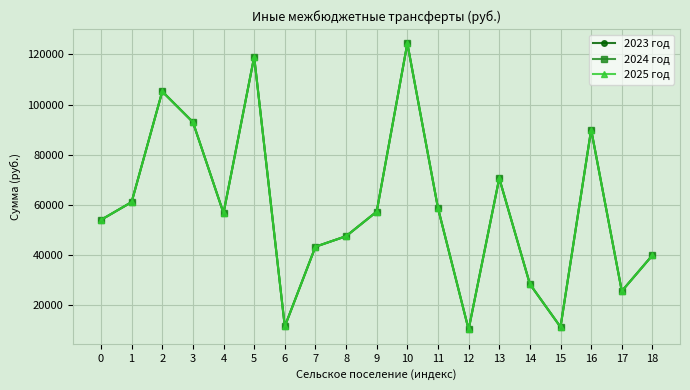

What is the difference between the maximum and second lowest values in the 2025 год series?

113100